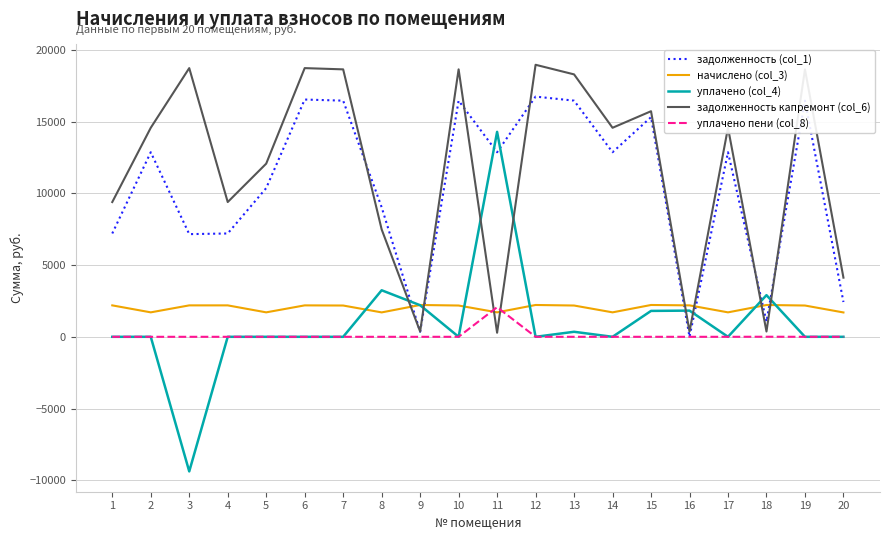

What is the maximum value for уплачено пени (col_8)?

2064.1